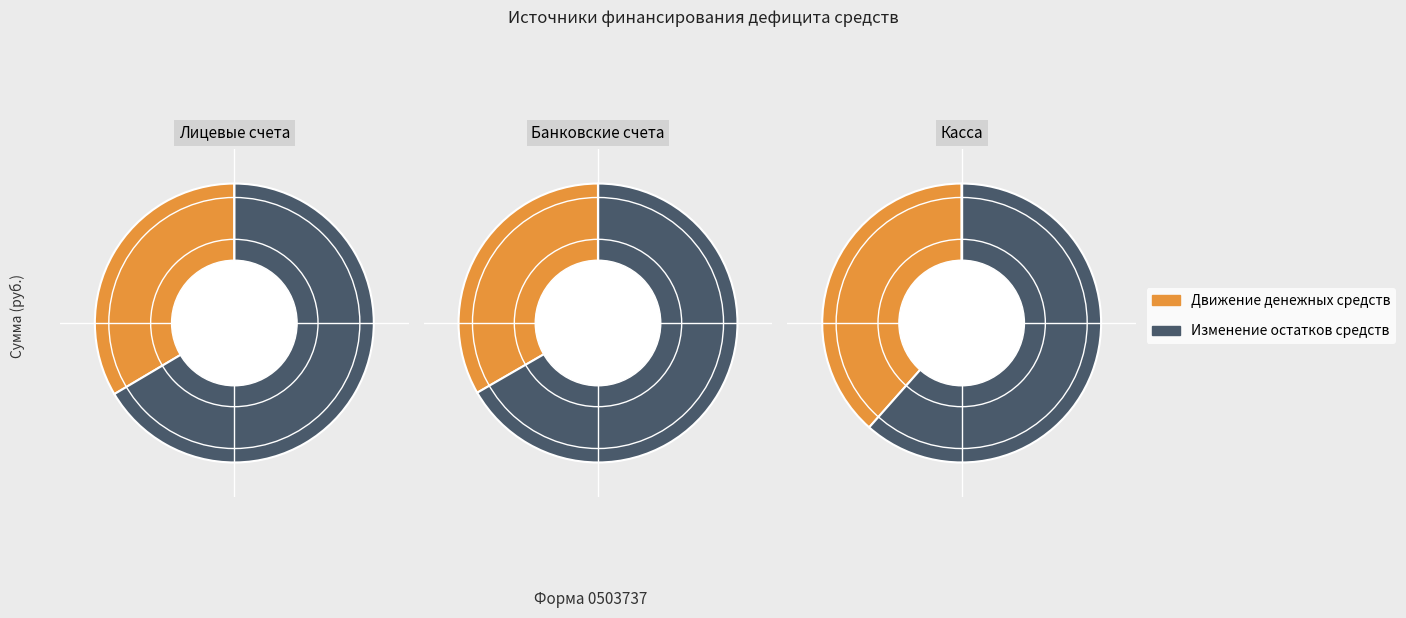

Which category has the smallest portion of the pie?

Движение денежных средств